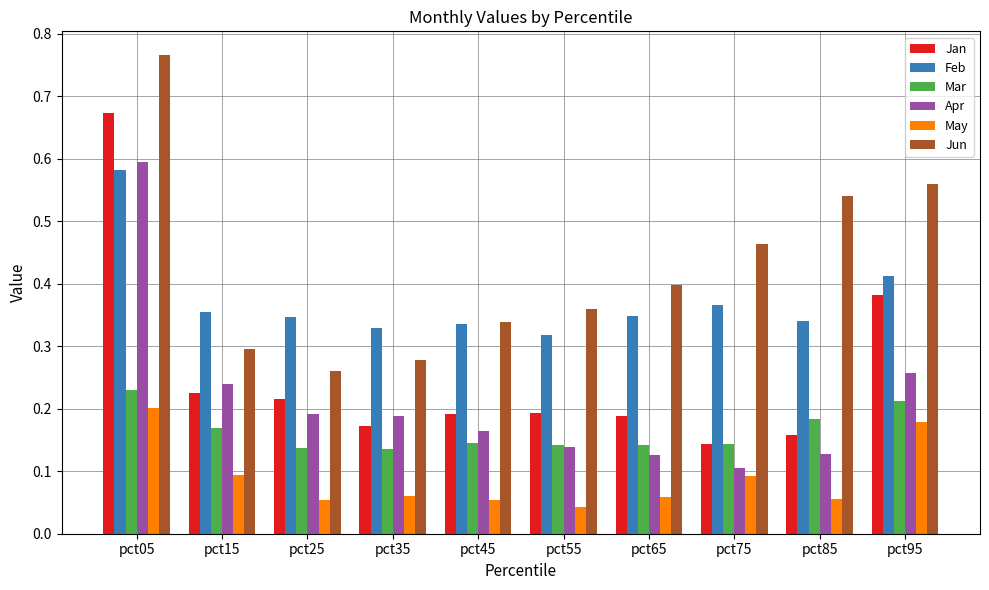

How many bars are there in each group?

6